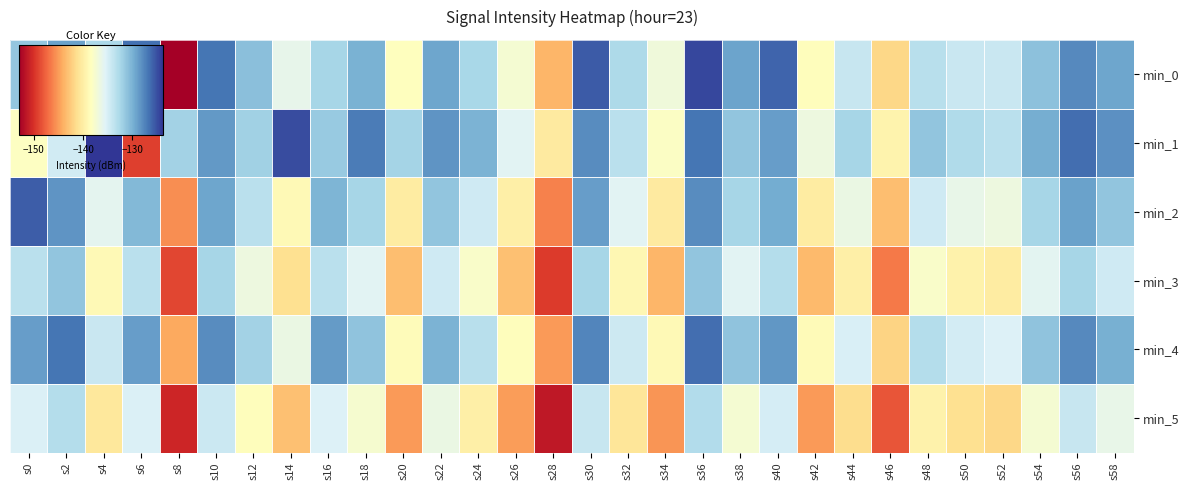

Reading right to left, what are all the values shown in this chart?

min_0: s58=-129.3	s56=-127.9	s54=-131.1	s52=-134.2	s50=-134.2	s48=-133.3	s46=-141.8	s44=-134.1	s42=-138.6	s40=-126.0	s38=-129.2	s36=-124.6	s34=-136.9	s32=-132.7	s30=-125.6	s28=-143.7	s26=-137.4	s24=-132.5	s22=-129.3	s20=-138.4	s18=-130.0	s16=-132.4	s14=-136.1	s12=-130.9	s10=-126.8	s8=-153.0	s6=-126.5	s4=-132.6	s2=-129.0	s0=-131.4
min_1: s58=-128.1	s56=-126.5	s54=-129.8	s52=-133.4	s50=-132.9	s48=-131.2	s46=-139.4	s44=-132.3	s42=-136.8	s40=-128.9	s38=-131.2	s36=-126.8	s34=-138.1	s32=-133.4	s30=-127.9	s28=-140.2	s26=-135.7	s24=-130.1	s22=-128.4	s20=-132.3	s18=-127.1	s16=-131.6	s14=-124.9	s12=-132.1	s10=-128.7	s8=-132.2	s6=-149.3	s4=-123.8	s2=-134.6	s0=-138.3
min_2: s58=-131.2	s56=-129.1	s54=-132.4	s52=-136.8	s50=-136.2	s48=-134.6	s46=-143.2	s44=-136.4	s42=-140.1	s40=-129.7	s38=-132.3	s36=-127.9	s34=-140.2	s32=-135.7	s30=-128.9	s28=-146.2	s26=-139.8	s24=-134.6	s22=-131.2	s20=-140.1	s18=-132.4	s16=-130.2	s14=-138.9	s12=-133.4	s10=-129.3	s8=-145.7	s6=-130.4	s4=-135.9	s2=-128.3	s0=-125.7
min_3: s58=-134.6	s56=-132.4	s54=-135.8	s52=-140.1	s50=-139.6	s48=-137.9	s46=-146.6	s44=-139.8	s42=-143.4	s40=-133.1	s38=-135.7	s36=-131.2	s34=-143.7	s32=-139.1	s30=-132.3	s28=-149.6	s26=-143.1	s24=-137.9	s22=-134.6	s20=-143.2	s18=-135.7	s16=-133.4	s14=-141.2	s12=-136.8	s10=-132.4	s8=-148.9	s6=-133.4	s4=-138.9	s2=-131.2	s0=-133.4
min_4: s58=-129.9	s56=-127.8	s54=-131.1	s52=-135.3	s50=-134.8	s48=-133.1	s46=-142.0	s44=-135.1	s42=-138.8	s40=-128.6	s38=-131.1	s36=-126.5	s34=-138.9	s32=-134.4	s30=-127.6	s28=-145.1	s26=-138.6	s24=-133.3	s22=-130.1	s20=-138.7	s18=-131.1	s16=-128.8	s14=-136.6	s12=-132.1	s10=-127.9	s8=-144.3	s6=-128.9	s4=-134.2	s2=-126.8	s0=-128.9
min_5: s58=-136.2	s56=-134.1	s54=-137.4	s52=-141.8	s50=-141.2	s48=-139.6	s46=-148.2	s44=-141.4	s42=-145.1	s40=-134.9	s38=-137.4	s36=-133.0	s34=-145.3	s32=-140.8	s30=-134.1	s28=-151.4	s26=-145.0	s24=-139.8	s22=-136.4	s20=-145.1	s18=-137.6	s16=-135.3	s14=-143.1	s12=-138.6	s10=-134.3	s8=-150.7	s6=-135.2	s4=-140.6	s2=-133.1	s0=-135.2